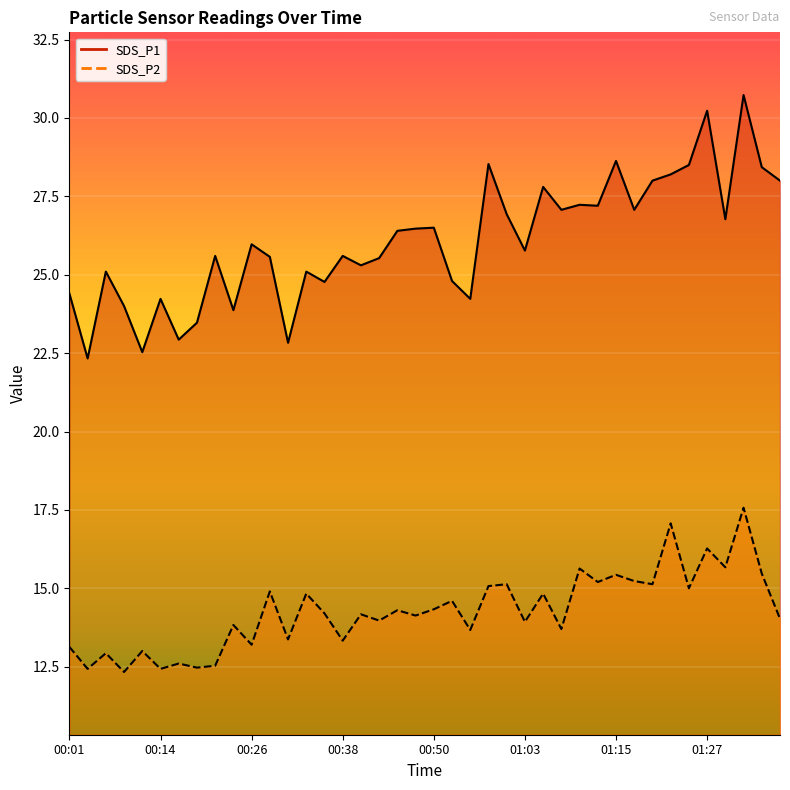

At which label is SDS_P2 closest to 14?

00:43